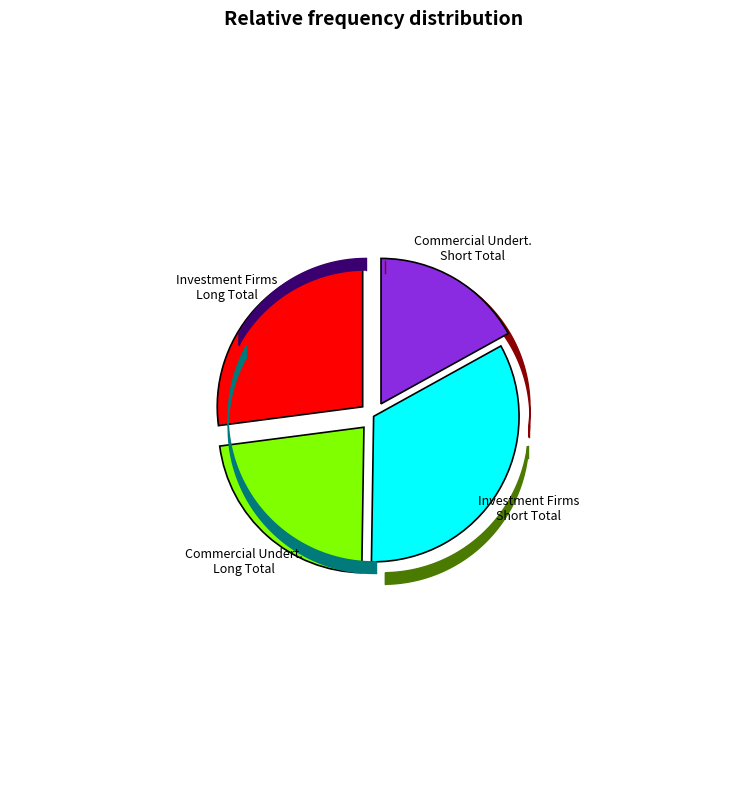

To the nearest percent, what is the difference between the Investment Firms Long Total and Commercial Undertakings Long Total slice percentages?

4%